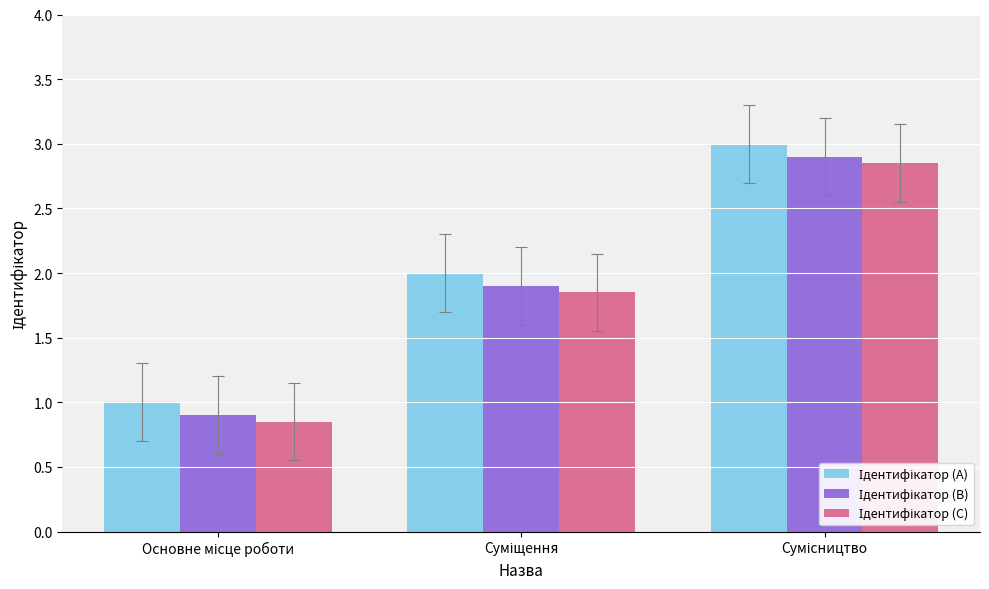

Does the chart contain stacked bars?

No